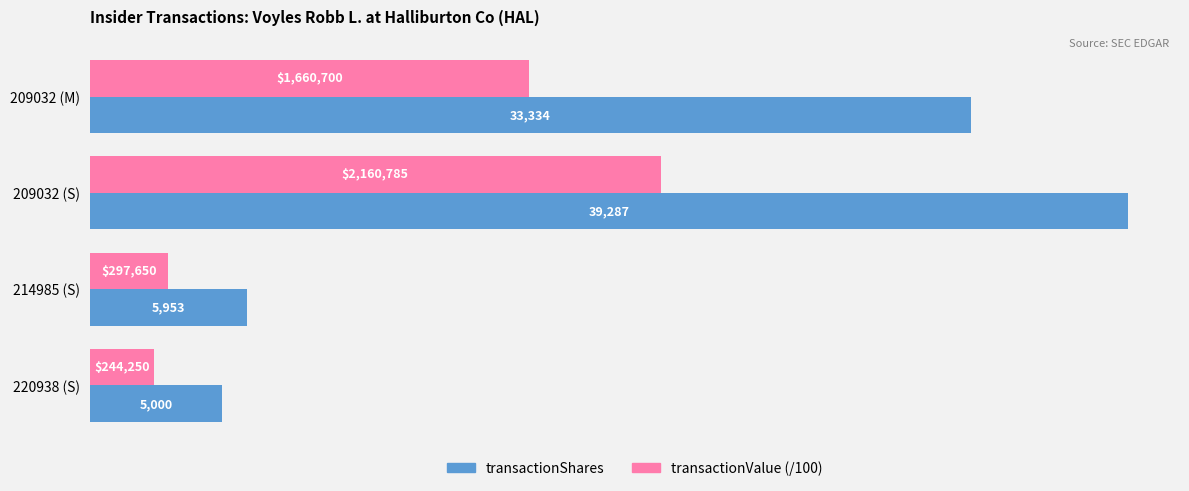

What is the approximate value of transactionValue (/100) at 214985 (S)?

2976.5